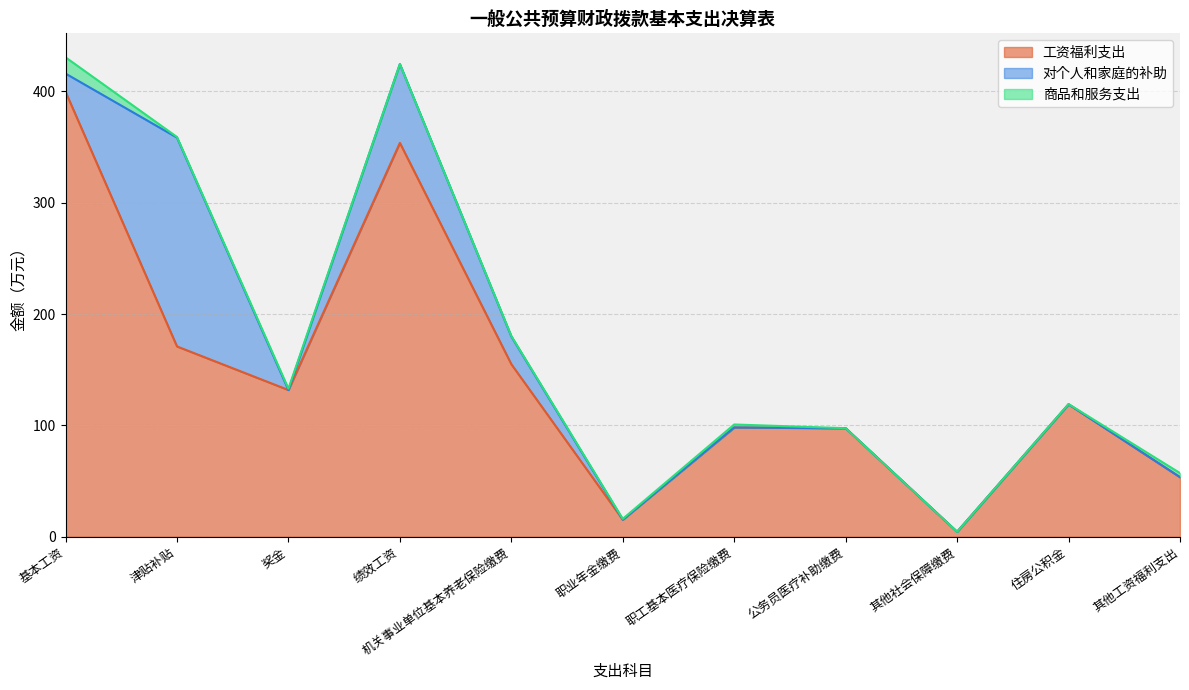

What is the value of the 商品和服务支出 point at the 3rd from the left?

1.2